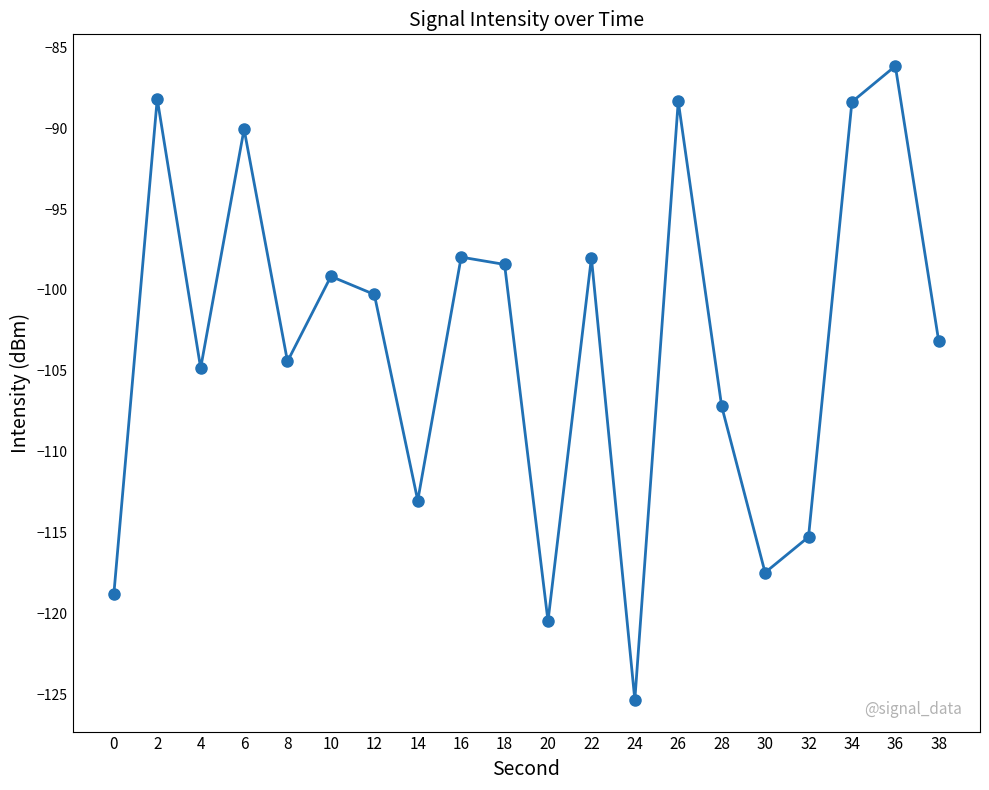

How many lines are shown in the chart?

1